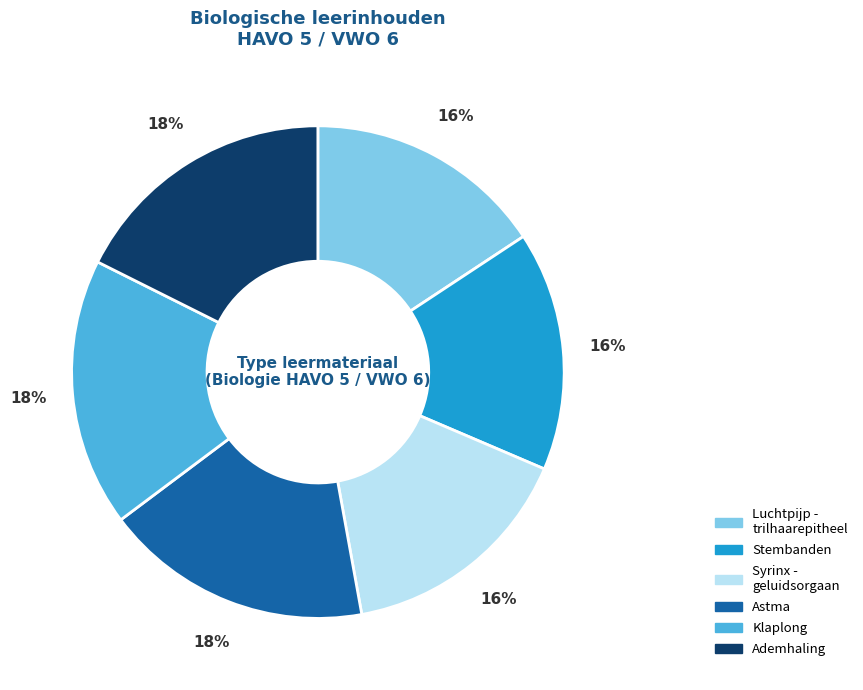

How many segments does this pie chart have?

6